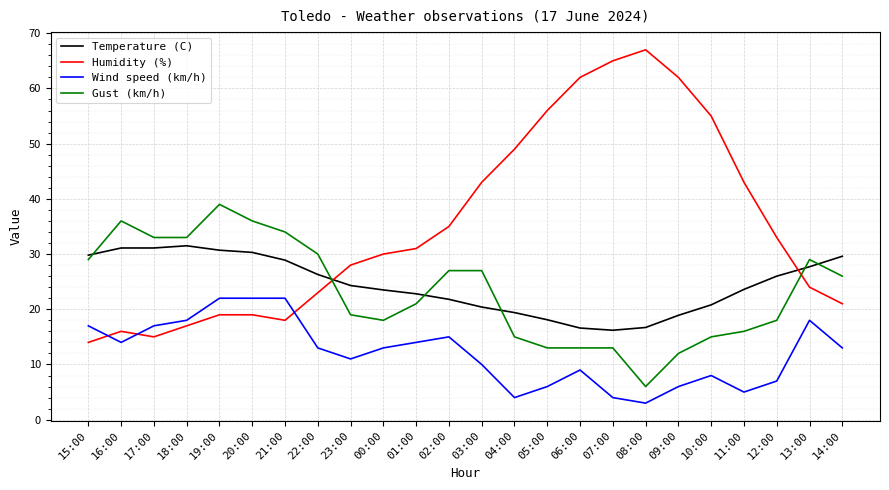

What is the smallest value displayed?

3.0